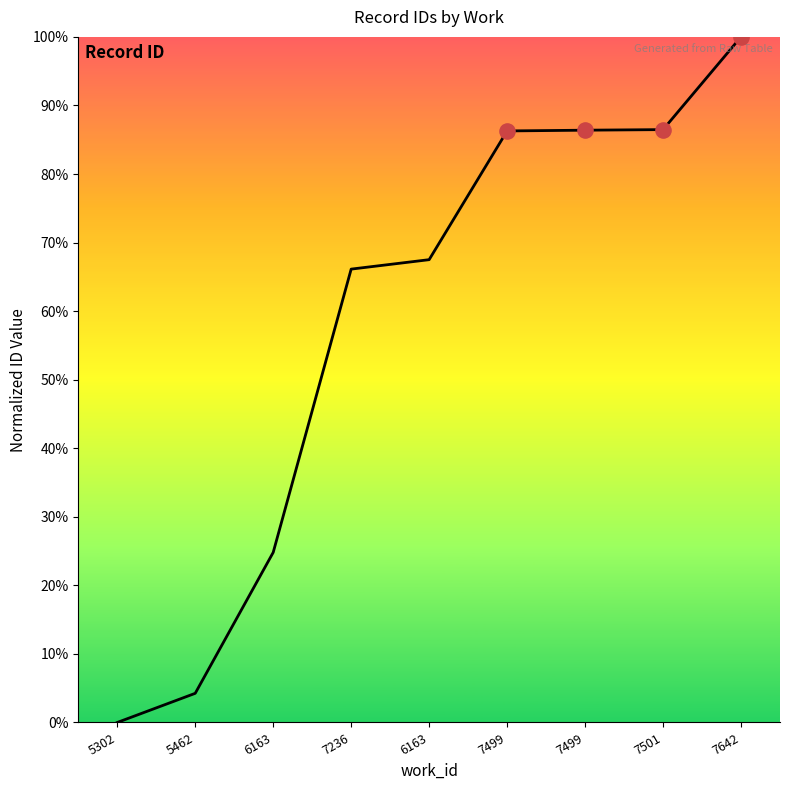

Is this an area chart (filled region under the line)?

Yes